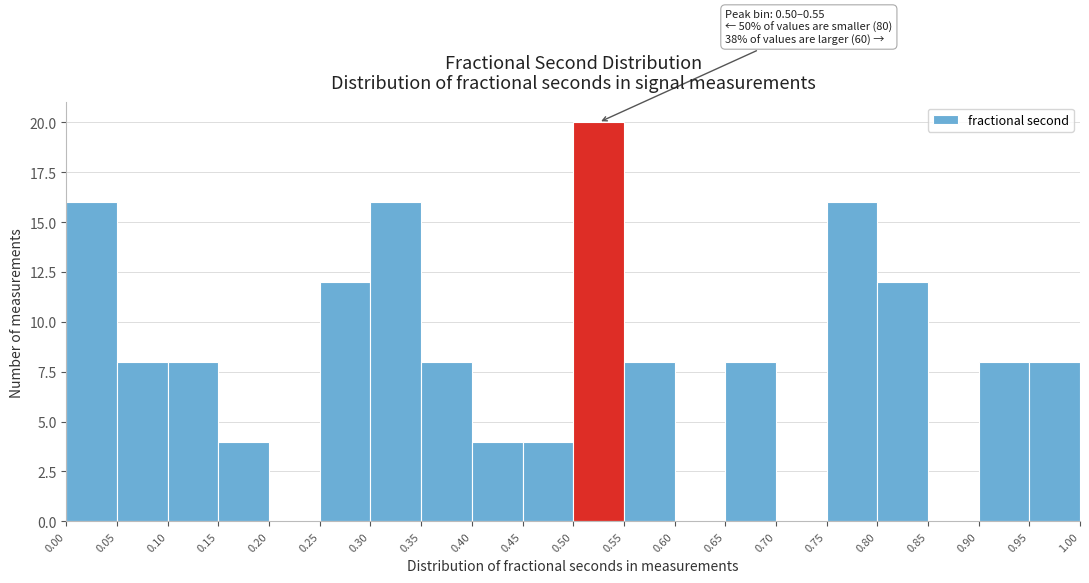

Which range on the x-axis has the tallest bar?

0.50 to 0.55